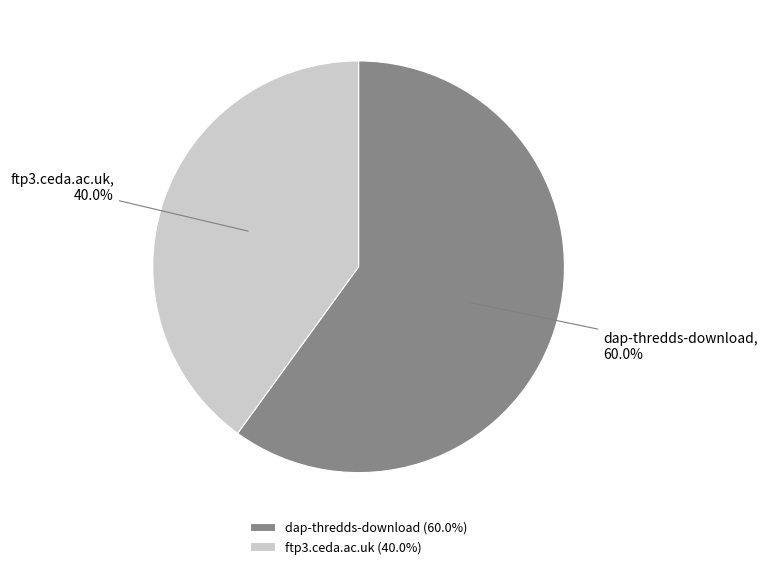

How many segments does this pie chart have?

2